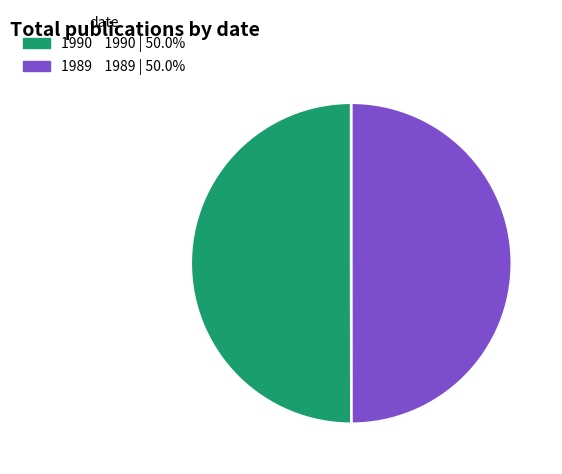

Combined, do 1989 and 1990 account for over 50%?

Yes